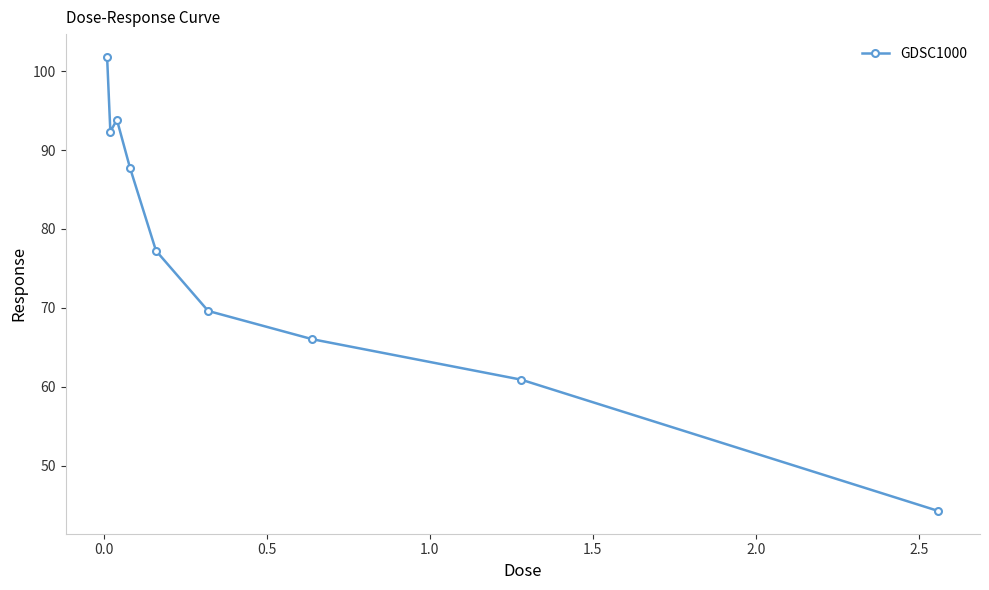

What is the smallest value displayed?

44.3